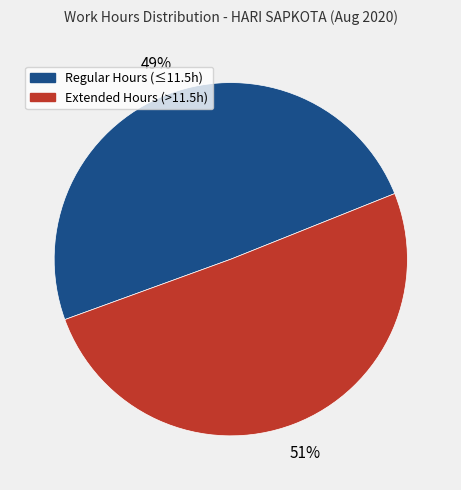

Is it true that Extended Hours (>11.5h) is 51% of the pie?

True